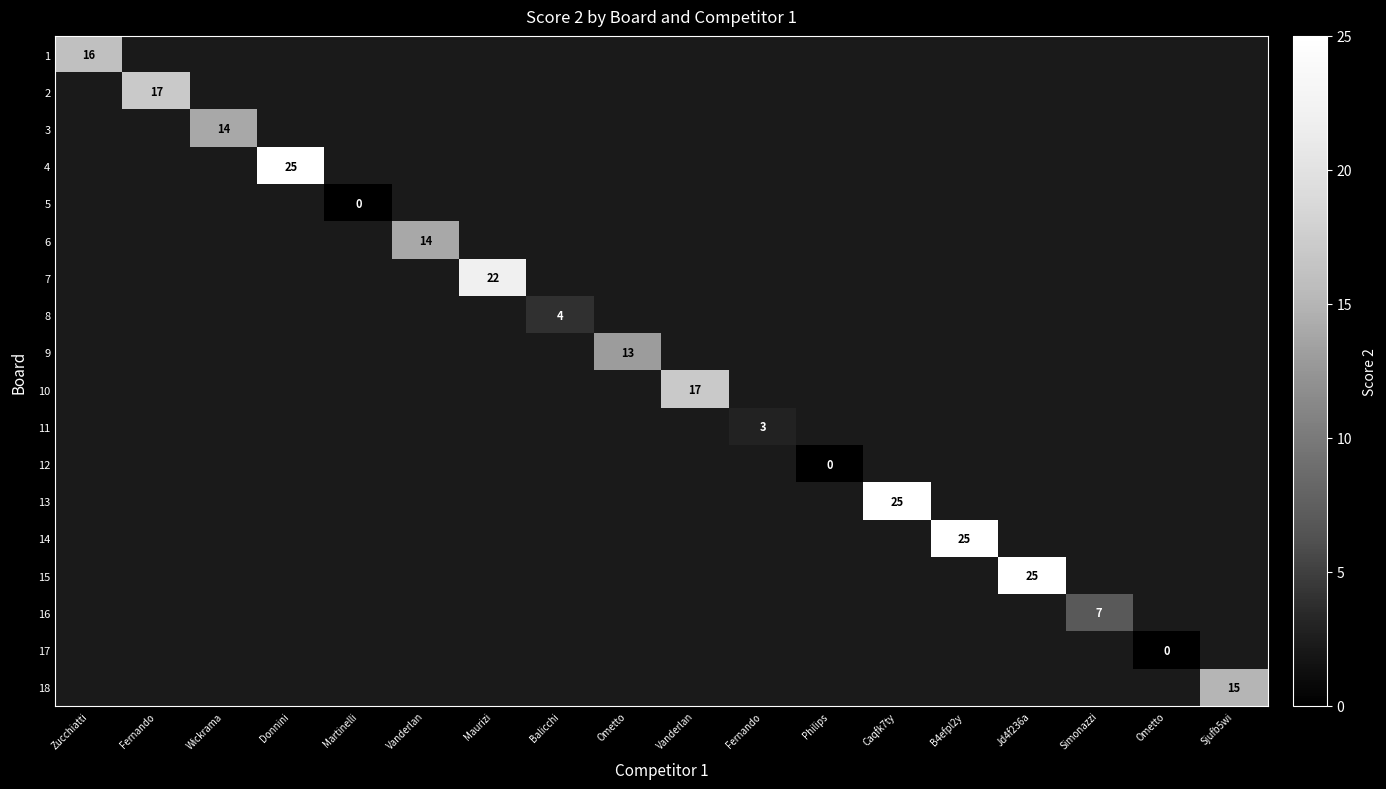

List the labels in order of 6 value, smallest first.

Zucchiatti, Fernando, Wickrama, Donnini, Martinelli, Vanderlan, Maurizi, Balicchi, Ometto, Vanderlan, Fernando, Philips, Caqfk7ty, B4efpl2y, Jd4f236a, Simonazzi, Ometto, Sjufb5wi